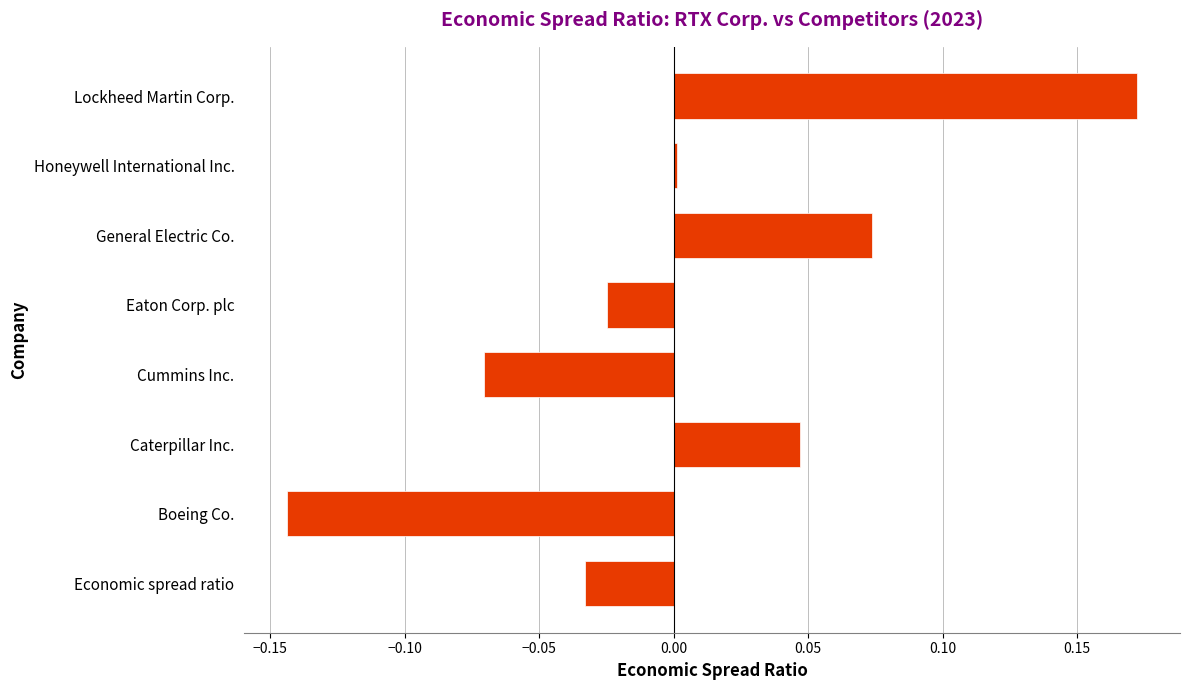

What is the change in value from Boeing Co. to Caterpillar Inc.?

+0.2